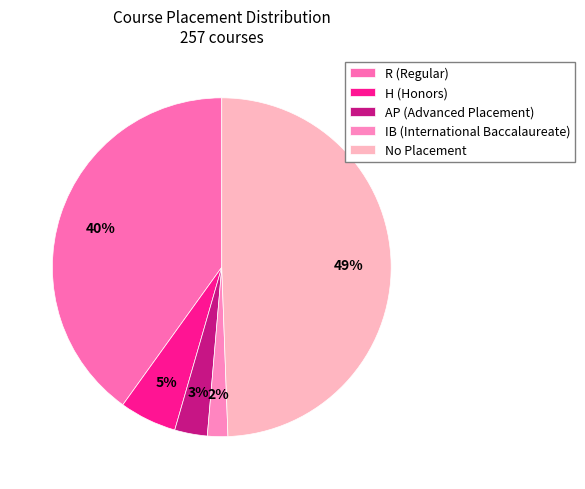

Does any single category account for the majority?

No